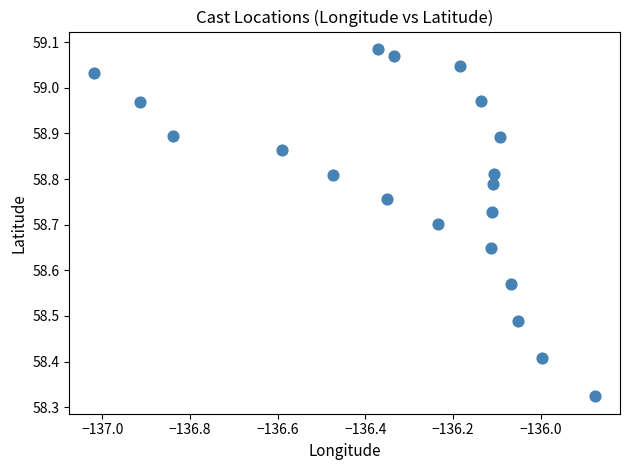

What is the range of Y values (max minus min)?

0.8